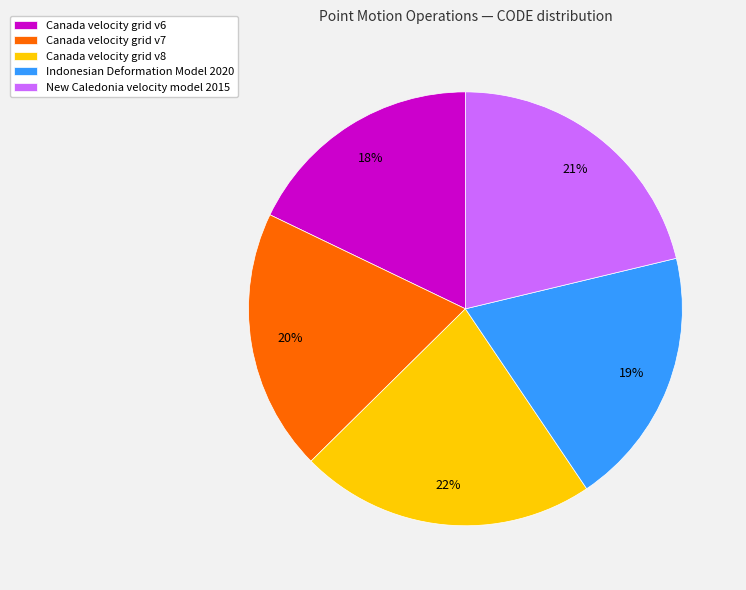

How many segments does this pie chart have?

5